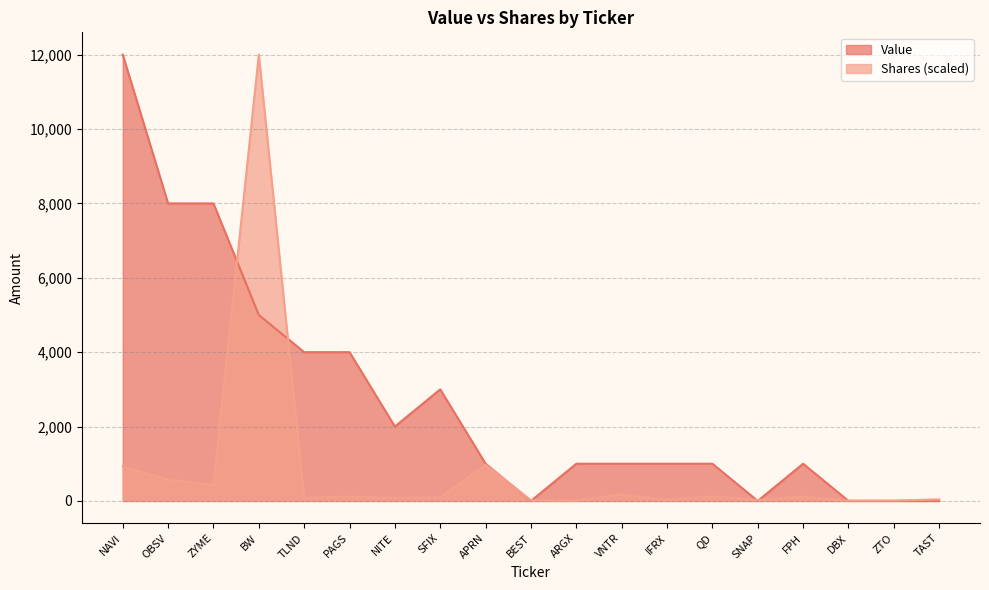

What is the label of the 1st point from the right?

TAST